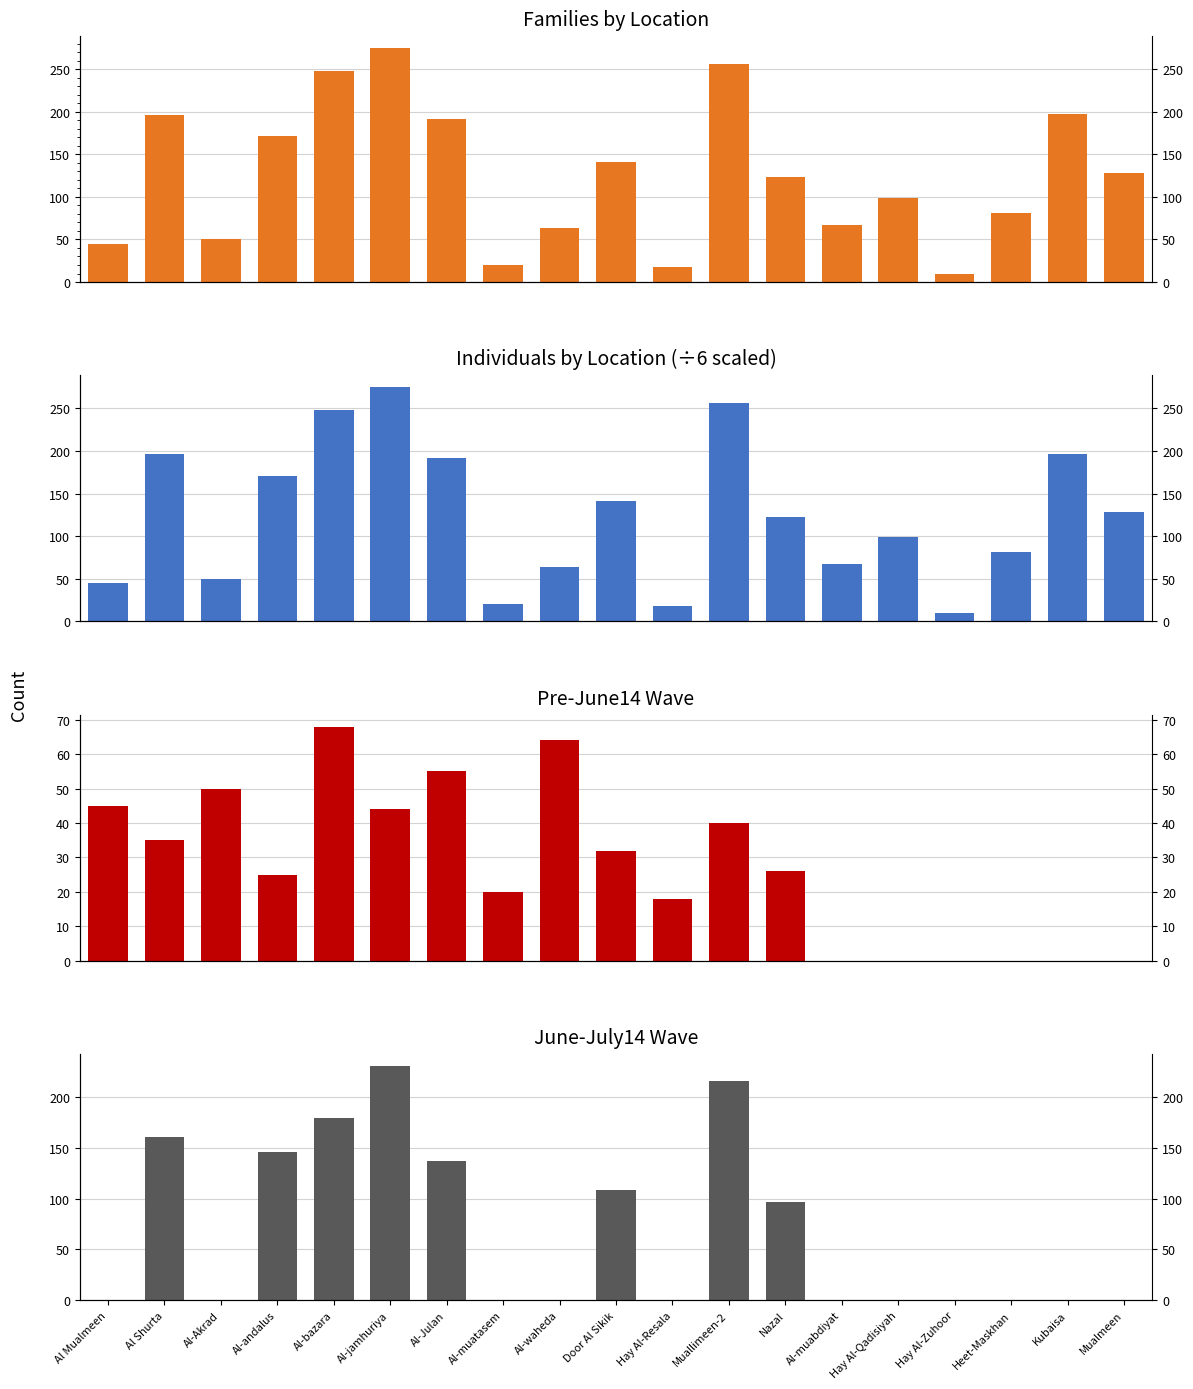

Reading right to left, extract all data points from this chart.

Families: Mualmeen=128	Kubaisa=197	Heet-Maskhan=81	Hay Al-Zuhoor=10	Hay Al-Qadisiyah=99	Al-muabdiyat=67	Nazal=123	Muallimeen-2=256	Hay Al-Resala=18	Door Al Sikik=141	Al-waheda=64	Al-muatasem=20	Al-Julan=192	Al-jamhuriya=275	Al-bazara=248	Al-andalus=171	Al-Akrad=50	Al Shurta=196	Al Mualmeen=45
Individuals (÷6): Mualmeen=128	Kubaisa=197	Heet-Maskhan=81	Hay Al-Zuhoor=10	Hay Al-Qadisiyah=99	Al-muabdiyat=67	Nazal=123	Muallimeen-2=256	Hay Al-Resala=18	Door Al Sikik=141	Al-waheda=64	Al-muatasem=20	Al-Julan=192	Al-jamhuriya=275	Al-bazara=248	Al-andalus=171	Al-Akrad=50	Al Shurta=196	Al Mualmeen=45
Pre-June14 Wave: Mualmeen=0	Kubaisa=0	Heet-Maskhan=0	Hay Al-Zuhoor=0	Hay Al-Qadisiyah=0	Al-muabdiyat=0	Nazal=26	Muallimeen-2=40	Hay Al-Resala=18	Door Al Sikik=32	Al-waheda=64	Al-muatasem=20	Al-Julan=55	Al-jamhuriya=44	Al-bazara=68	Al-andalus=25	Al-Akrad=50	Al Shurta=35	Al Mualmeen=45
June-July14 Wave: Mualmeen=0	Kubaisa=0	Heet-Maskhan=0	Hay Al-Zuhoor=0	Hay Al-Qadisiyah=0	Al-muabdiyat=0	Nazal=97	Muallimeen-2=216	Hay Al-Resala=0	Door Al Sikik=109	Al-waheda=0	Al-muatasem=0	Al-Julan=137	Al-jamhuriya=231	Al-bazara=180	Al-andalus=146	Al-Akrad=0	Al Shurta=161	Al Mualmeen=0